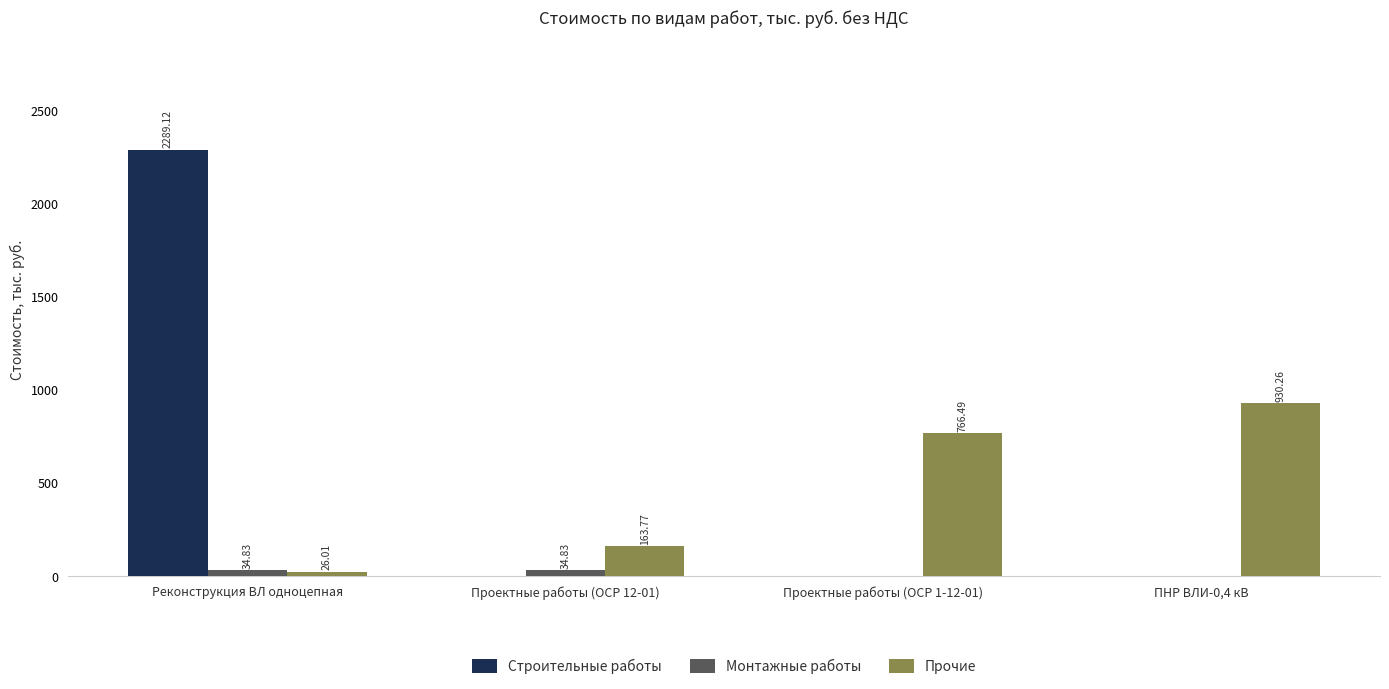

What is the sum of all Монтажные работы values?

69.7